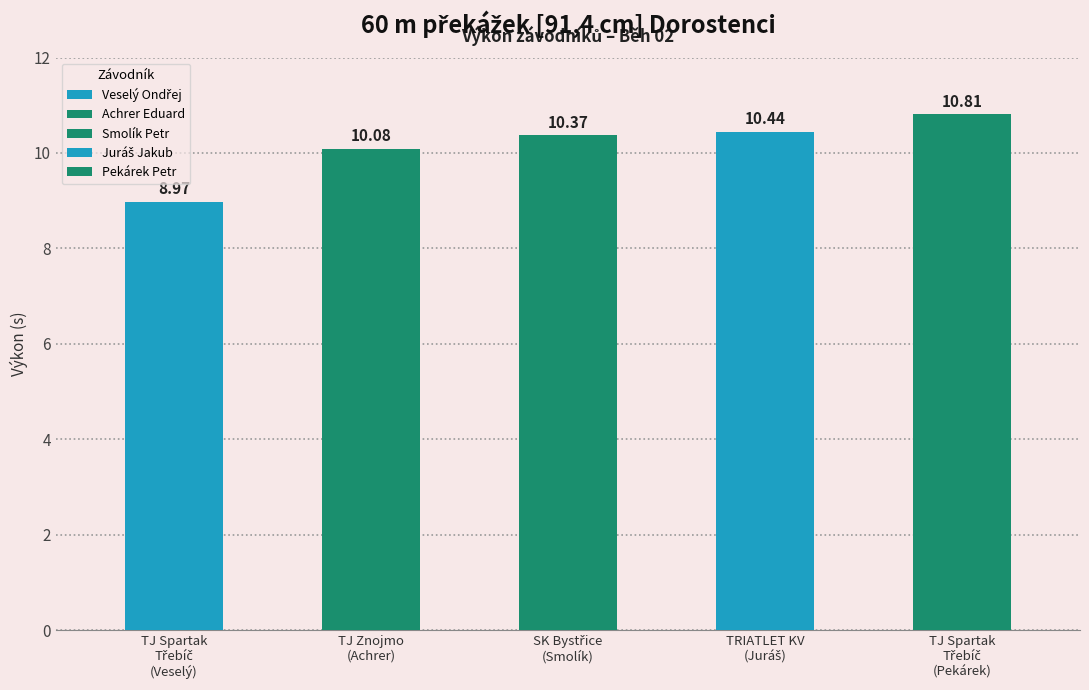

Reading left to right, extract all data points from this chart.

TJ Spartak Třebíč, spolek=9.0	TJ Znojmo, z.s.=10.1	Sportovní klub Bystřice n.P.=10.4	TRIATLET Karlovy Vary z.s.=10.4	TJ Spartak Třebíč, spolek=10.8